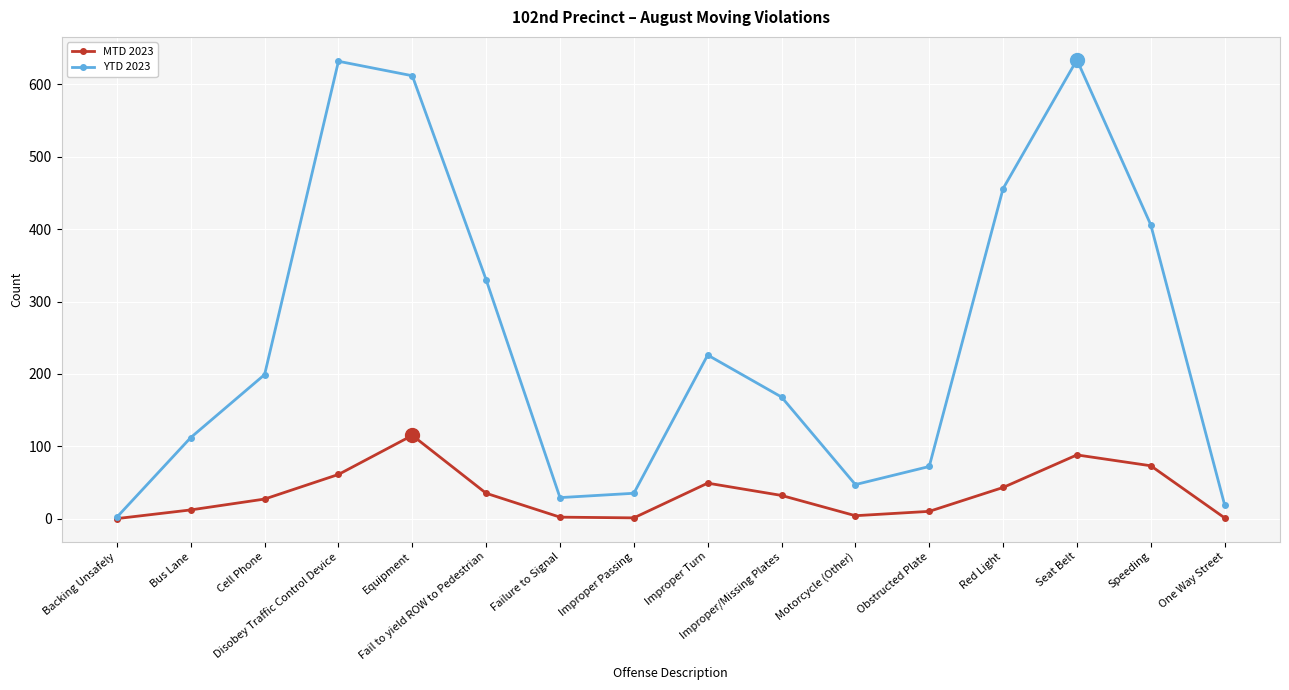

What are all the series names shown in the legend?

MTD 2023, YTD 2023